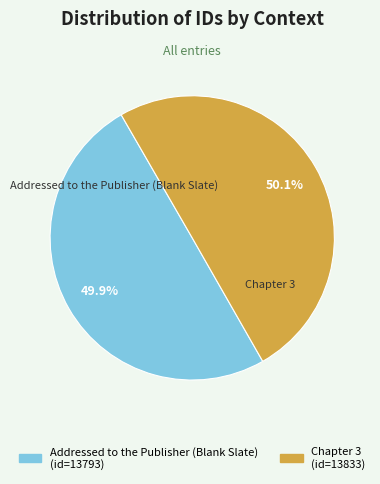

Approximately how many times larger is the value at Addressed to the Publisher (Blank Slate) compared to Chapter 3?

1.0